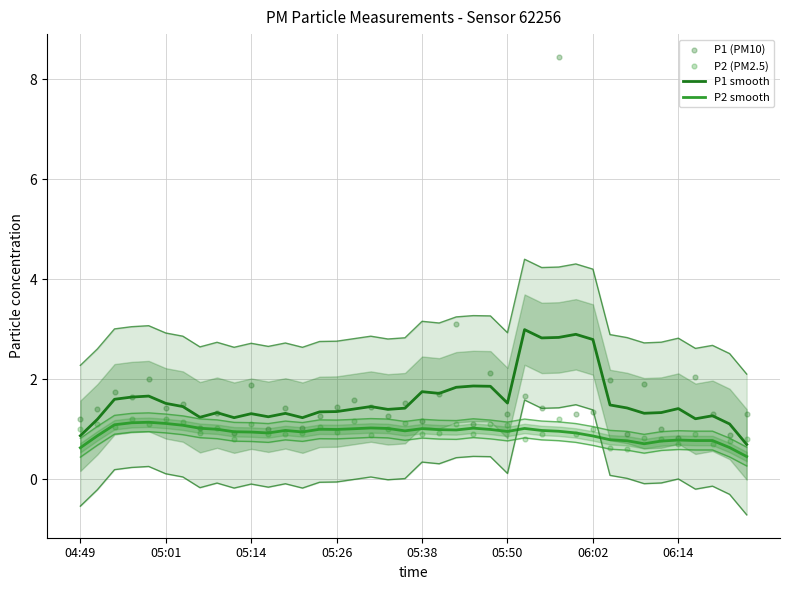

Is the value of P1 (PM10) at 13 greater than the value of P2 (PM2.5) at 25?

No